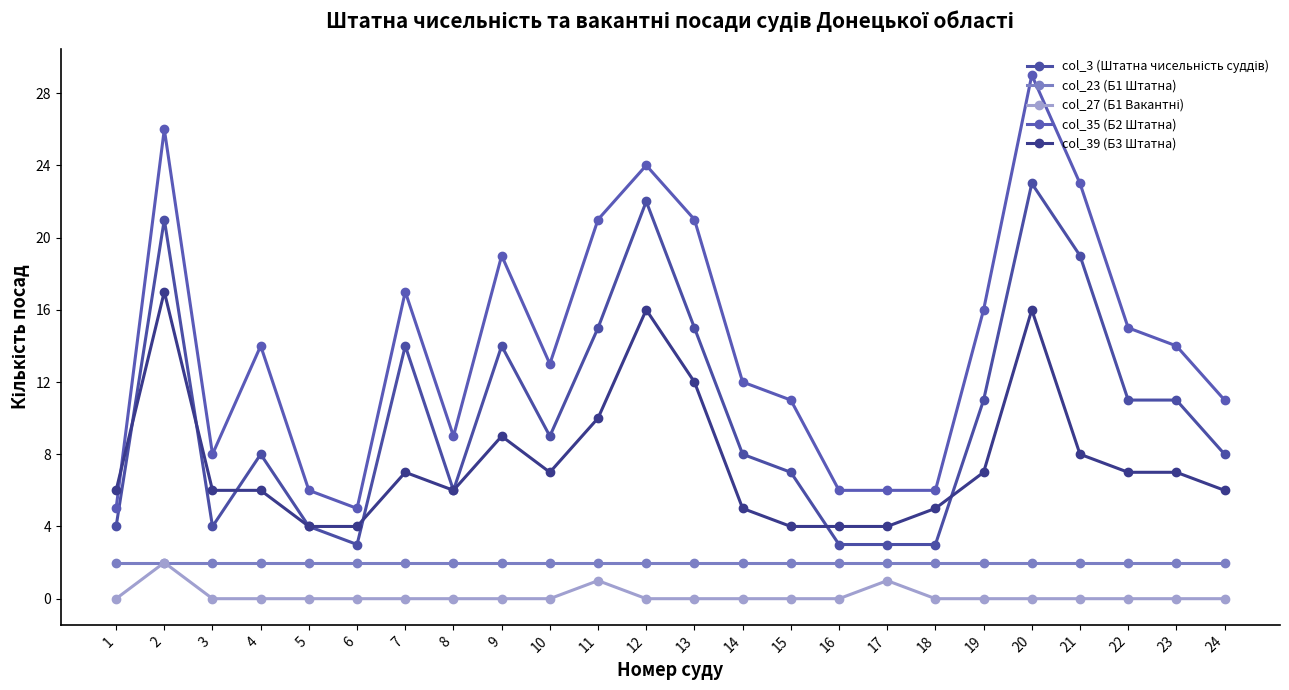

Between 5 and 12, which series saw the biggest shift?

col_3 (Штатна чисельність суддів)